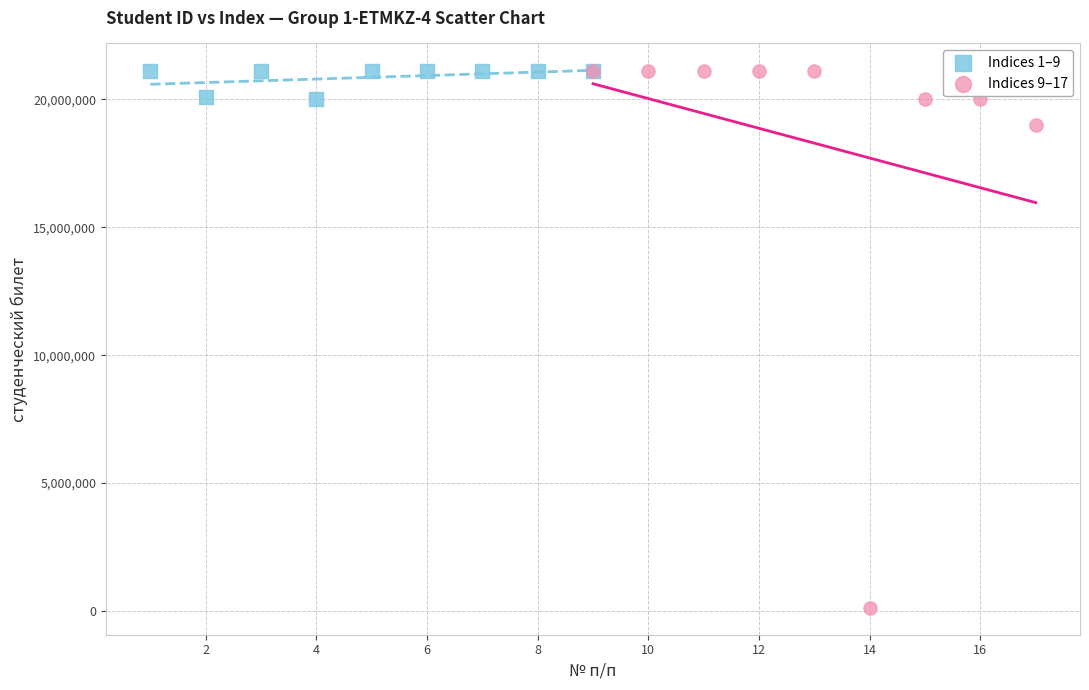

Which series has the largest Y range (max minus min)?

Indices 9–17